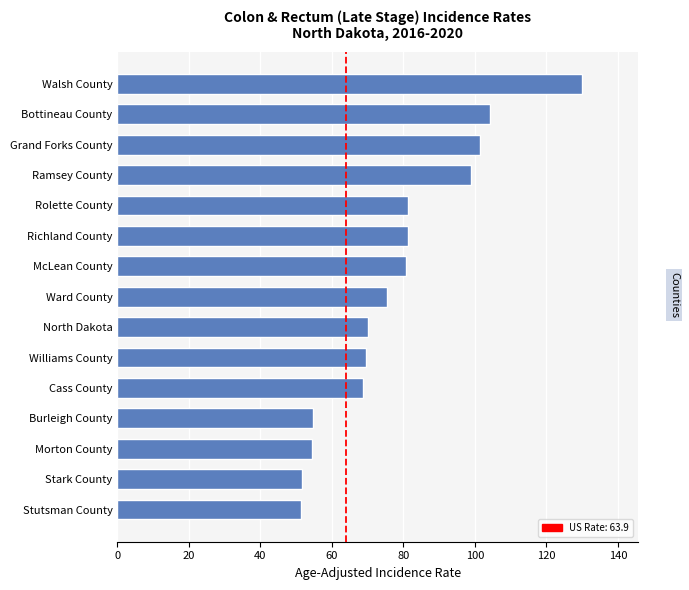

How many data points are less than 75?

7